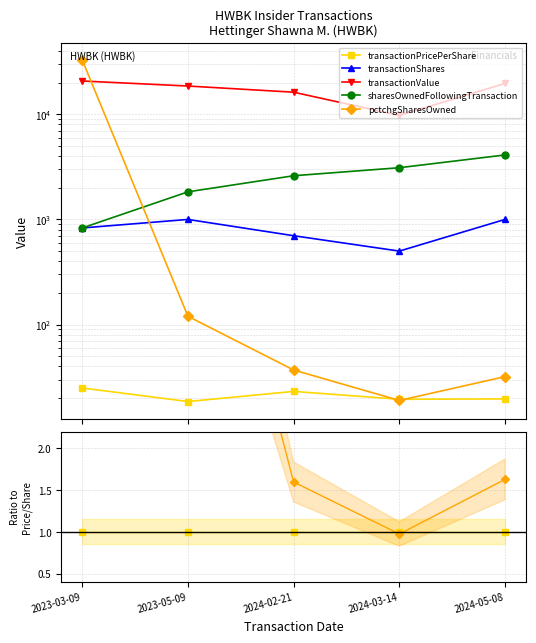

How many times do sharesOwnedFollowingTransaction and pctchgSharesOwned cross each other?

1